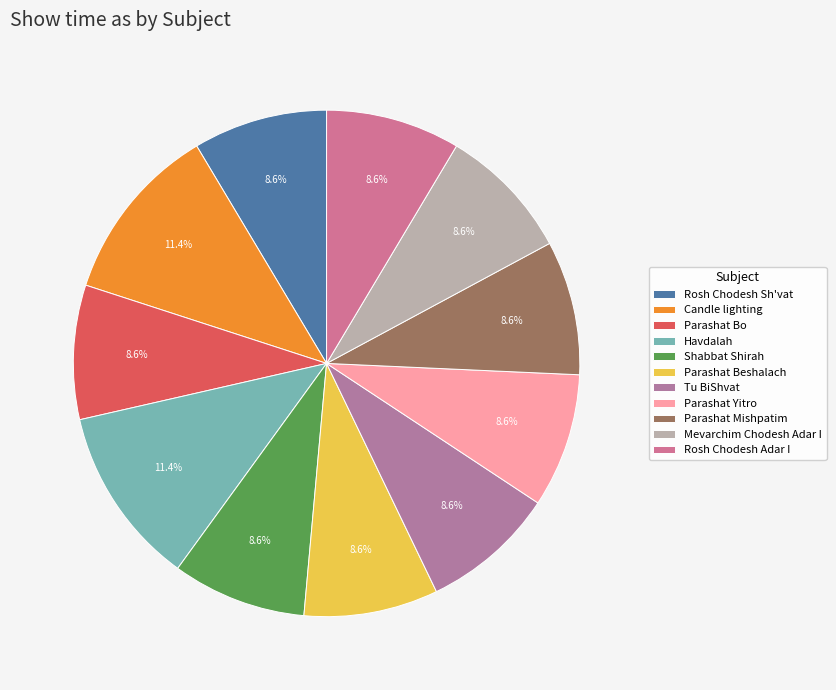

To the nearest percent, what is the average slice percentage?

9%